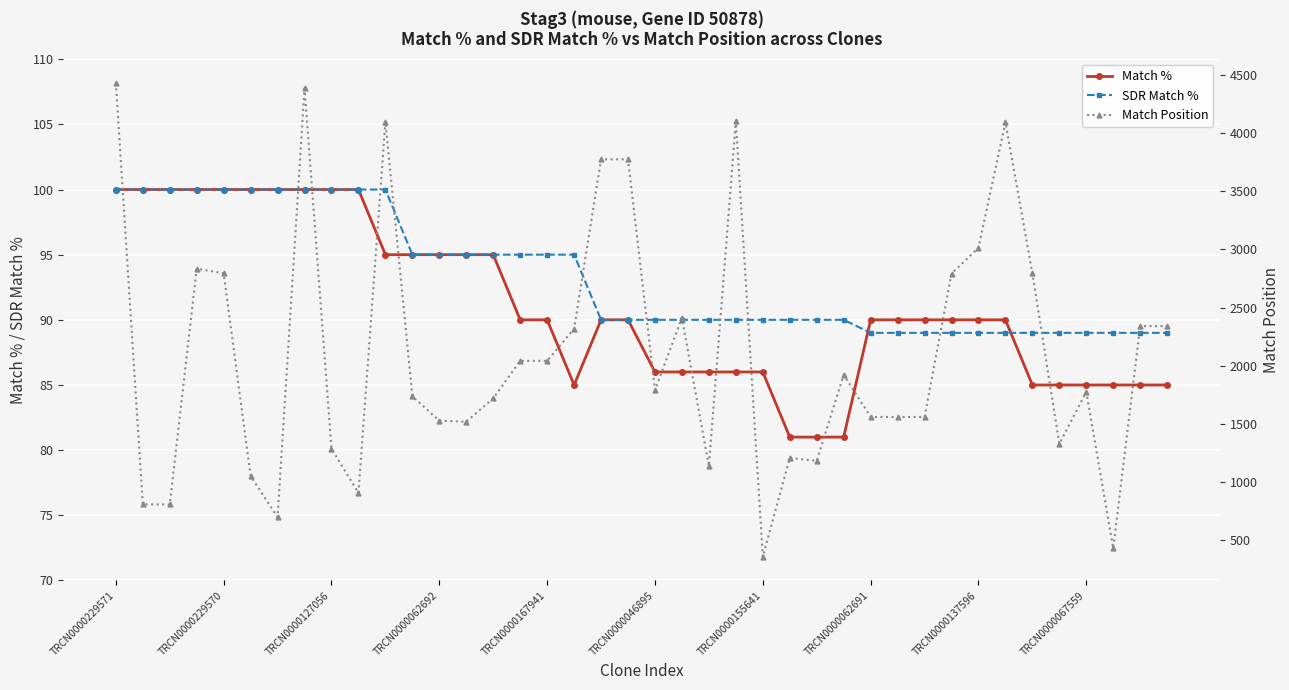

Does the chart display data point markers on the line(s)?

Yes